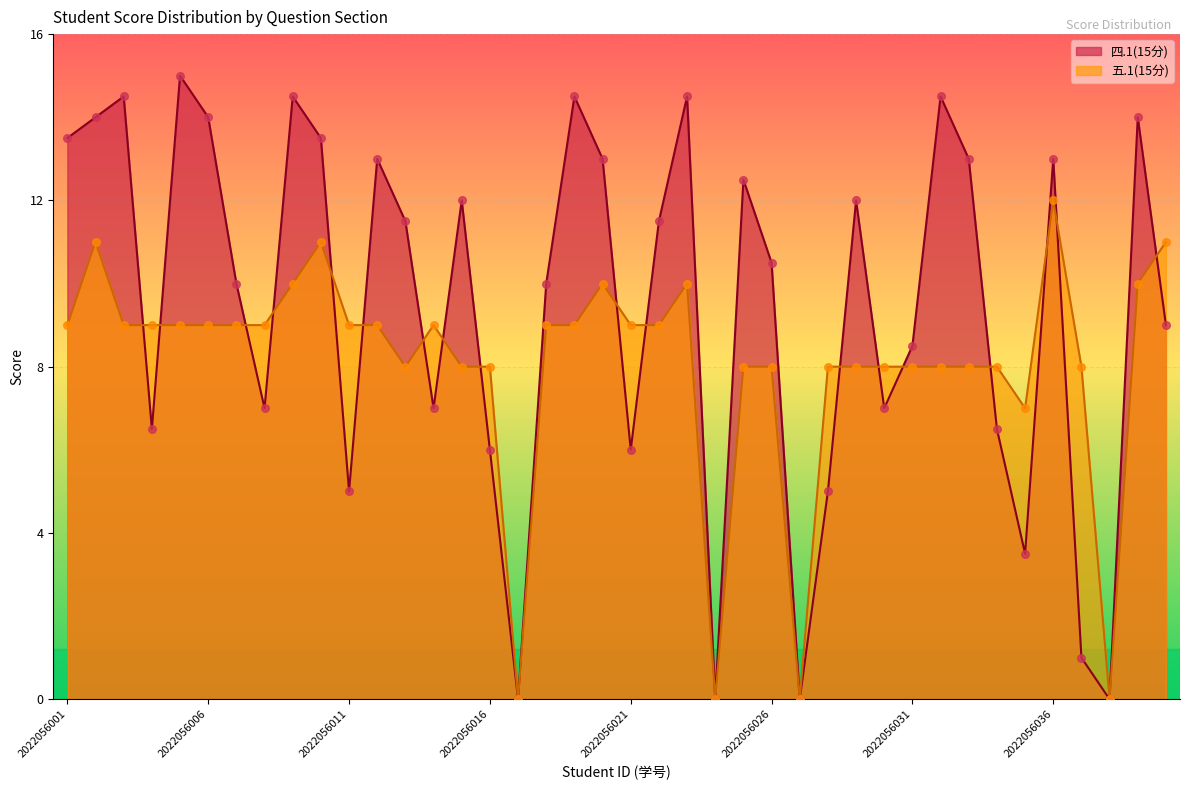

At which category is the sum across all series the highest?

2022056002